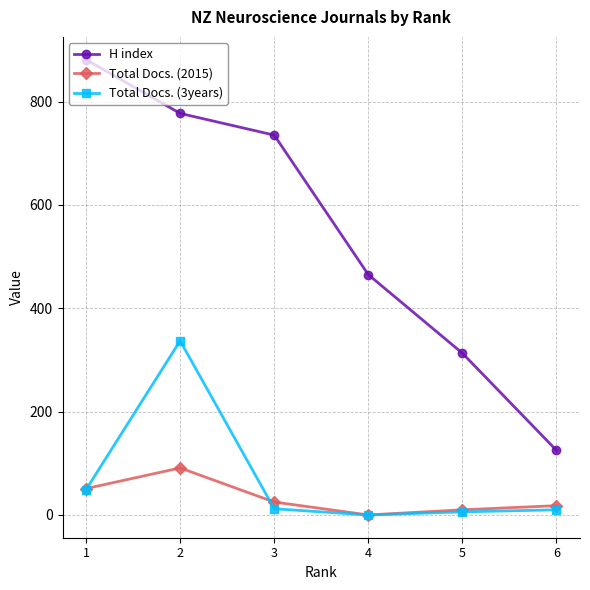

In Total Docs. (3years), how many points are lower than both neighbors (excluding endpoints)?

1